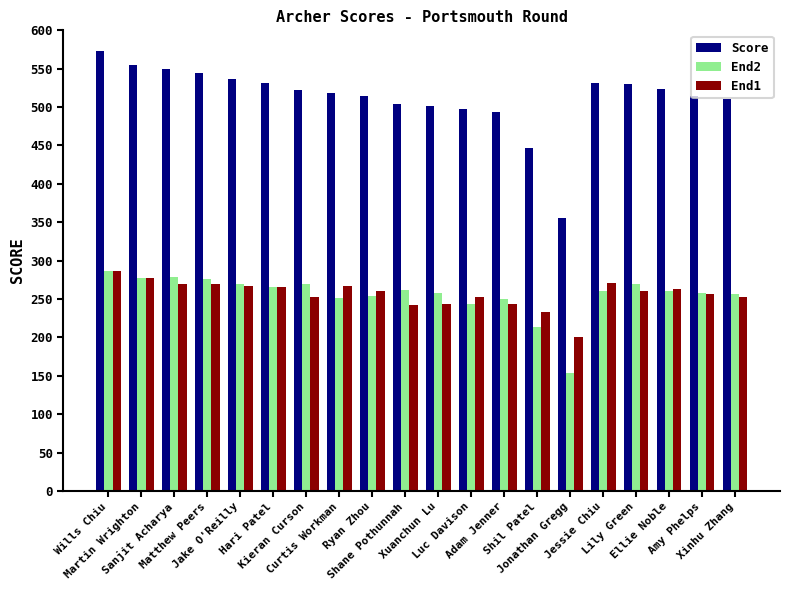

Which series has the largest total across all categories?

Score